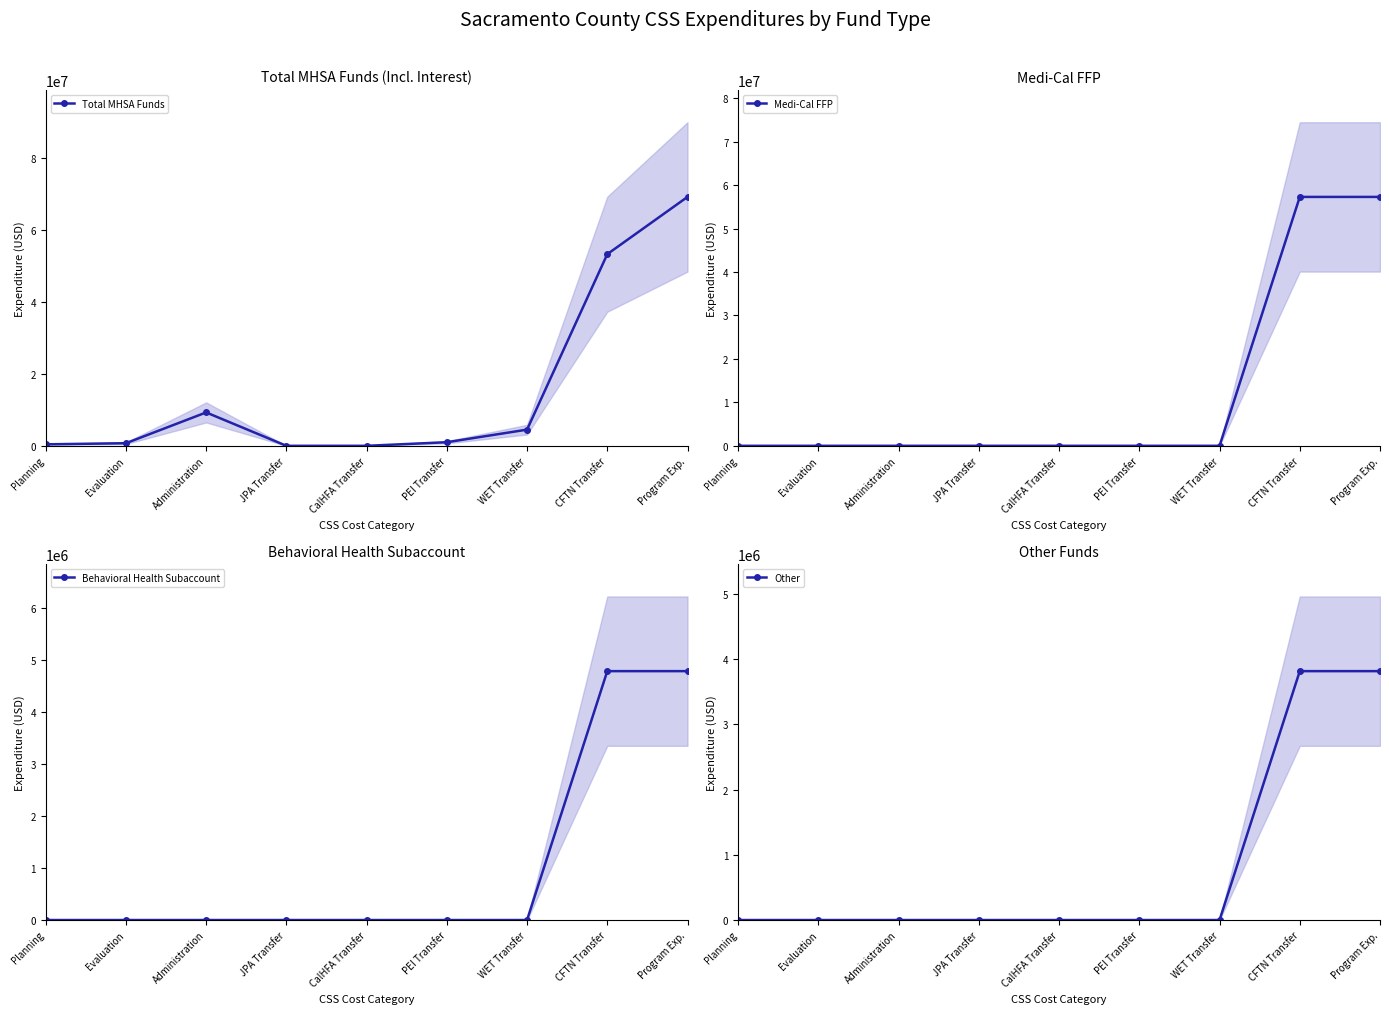

Which series changed the most between CFTN Transfer and Program Exp.?

Total MHSA Funds